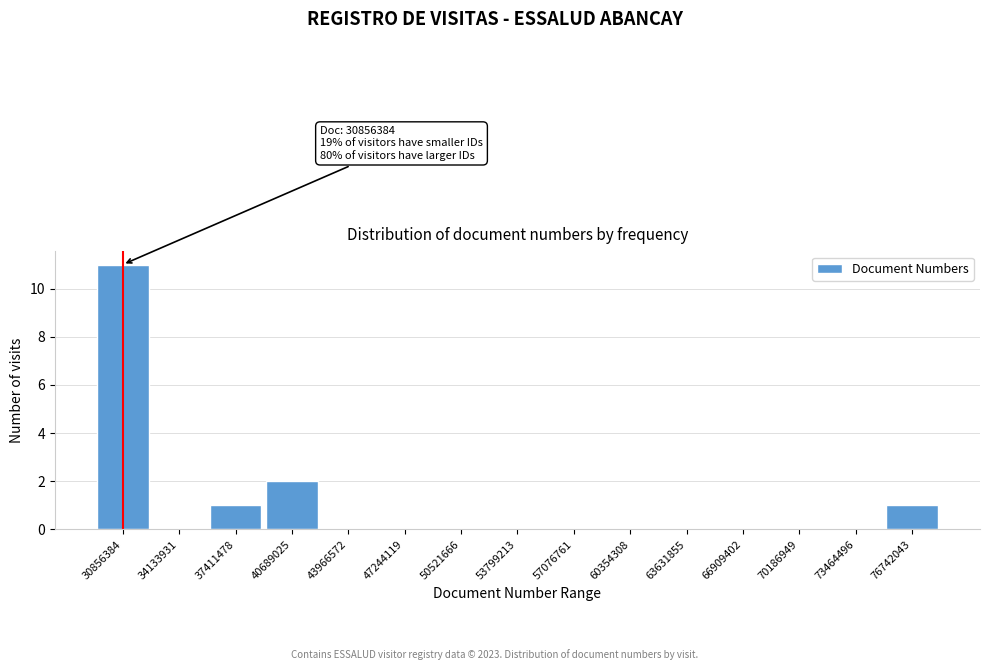

Reading left to right, extract all data points from this chart.

30856384=11	34133931=0	37411478=1	40689025=2	43966572=0	47244119=0	50521666=0	53799213=0	57076761=0	60354308=0	63631855=0	66909402=0	70186949=0	73464496=0	76742043=1